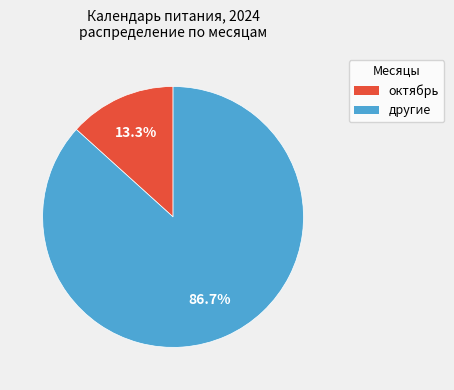

Does any single category account for the majority?

Yes